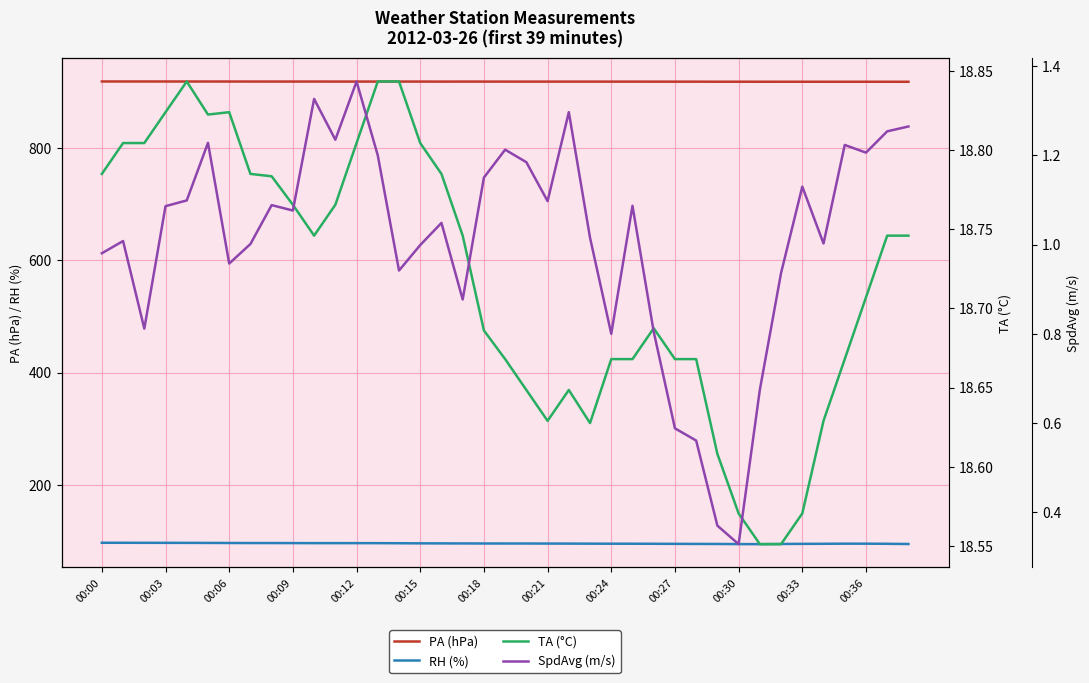

True or false: RH (%) has more than 0 interior local peaks.

True